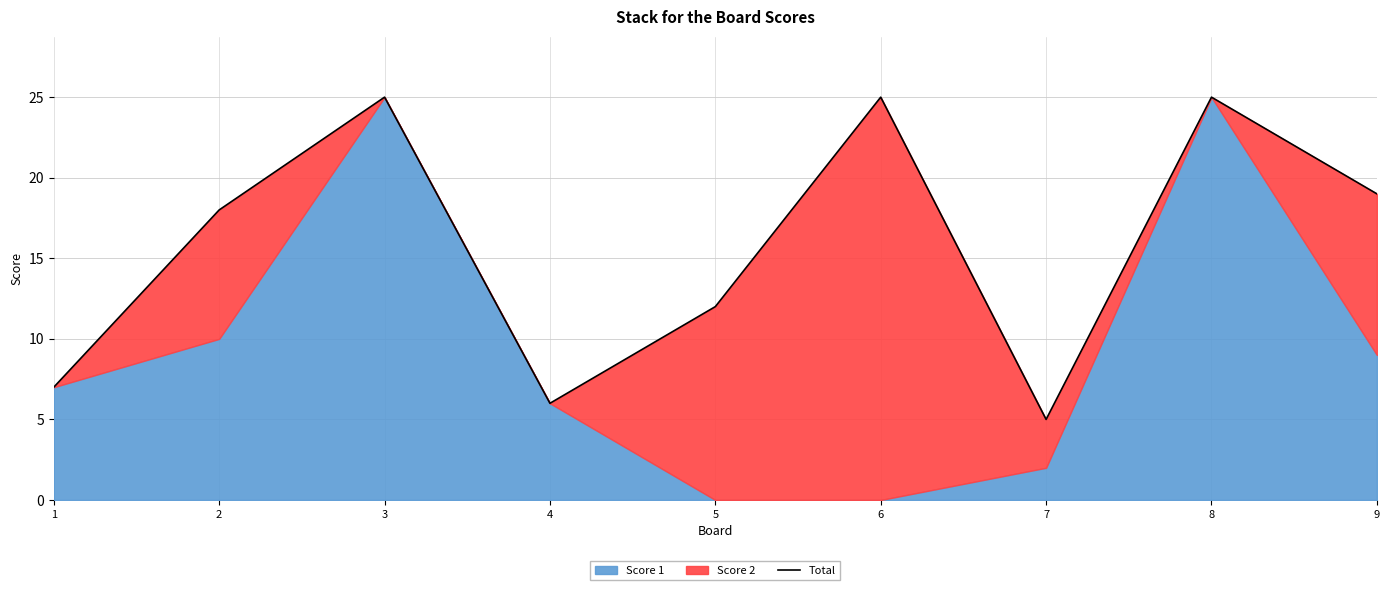

How many values are below 18?

4